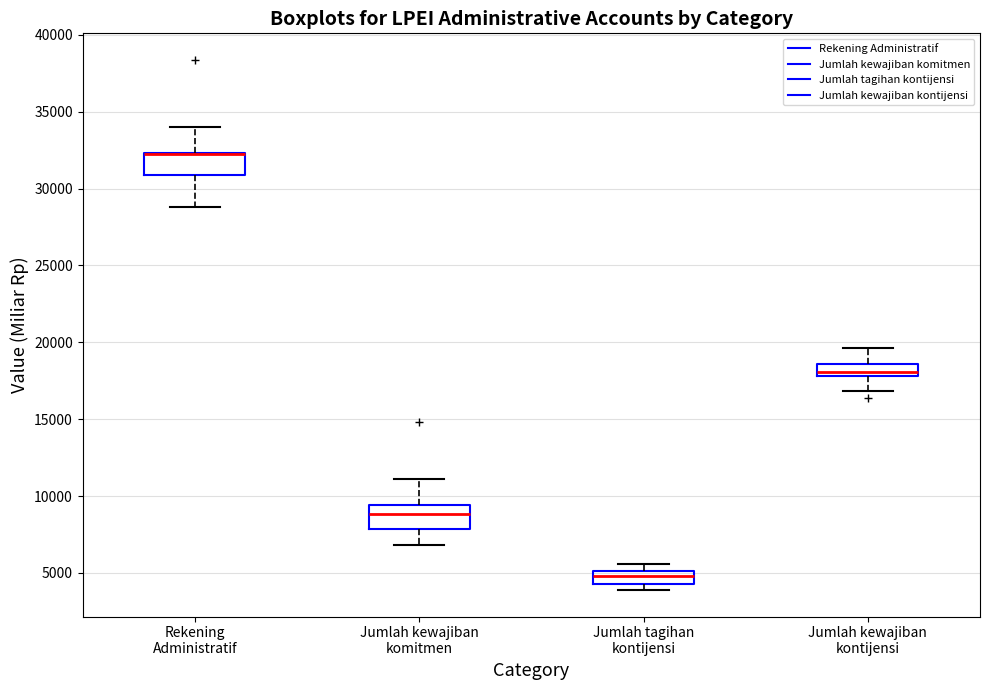

Reading left to right, read every box against the y-axis: the position of its median line, the range the box covers, and the ends of its whiskers. The values are not printed on the chart, so give them approximately, as read against the axis.

Rekening Administratif: median 32000 (drawn on the box's upper edge), box 31000 to 32500, whiskers 29000 to 34000
Jumlah kewajiban komitmen: median 9000, box 8000 to 9500, whiskers 7000 to 11000
Jumlah tagihan kontijensi: median 5000 (just below the box's upper edge), box 4500 to 5000, whiskers 4000 to 5500
Jumlah kewajiban kontijensi: median 18000 (just above the box's lower edge), box 18000 to 18500, whiskers 17000 to 19500